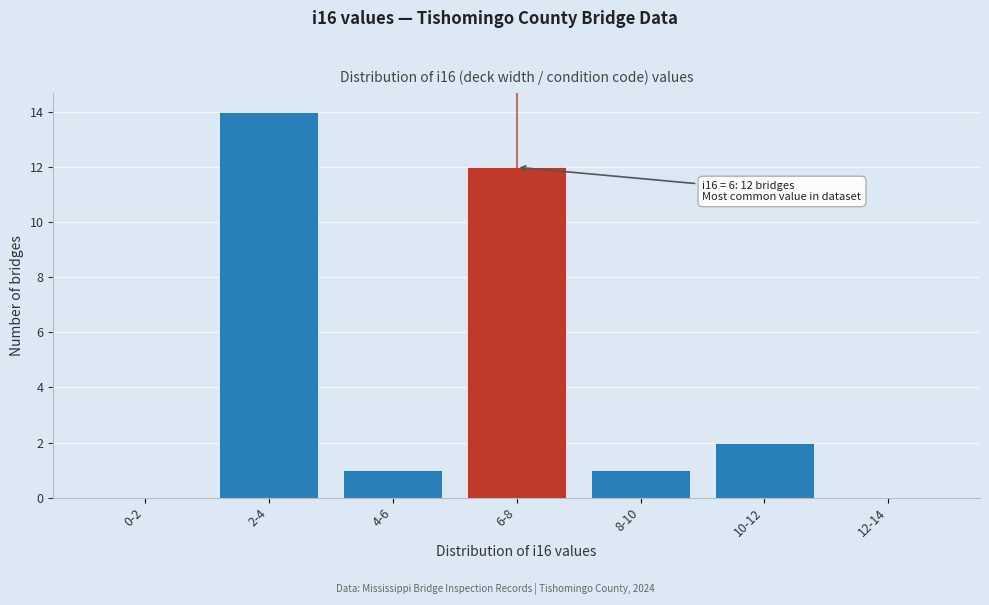

Reading left to right, what are all the values shown in this chart?

0-2=0	2-4=14	4-6=1	6-8=12	8-10=1	10-12=2	12-14=0